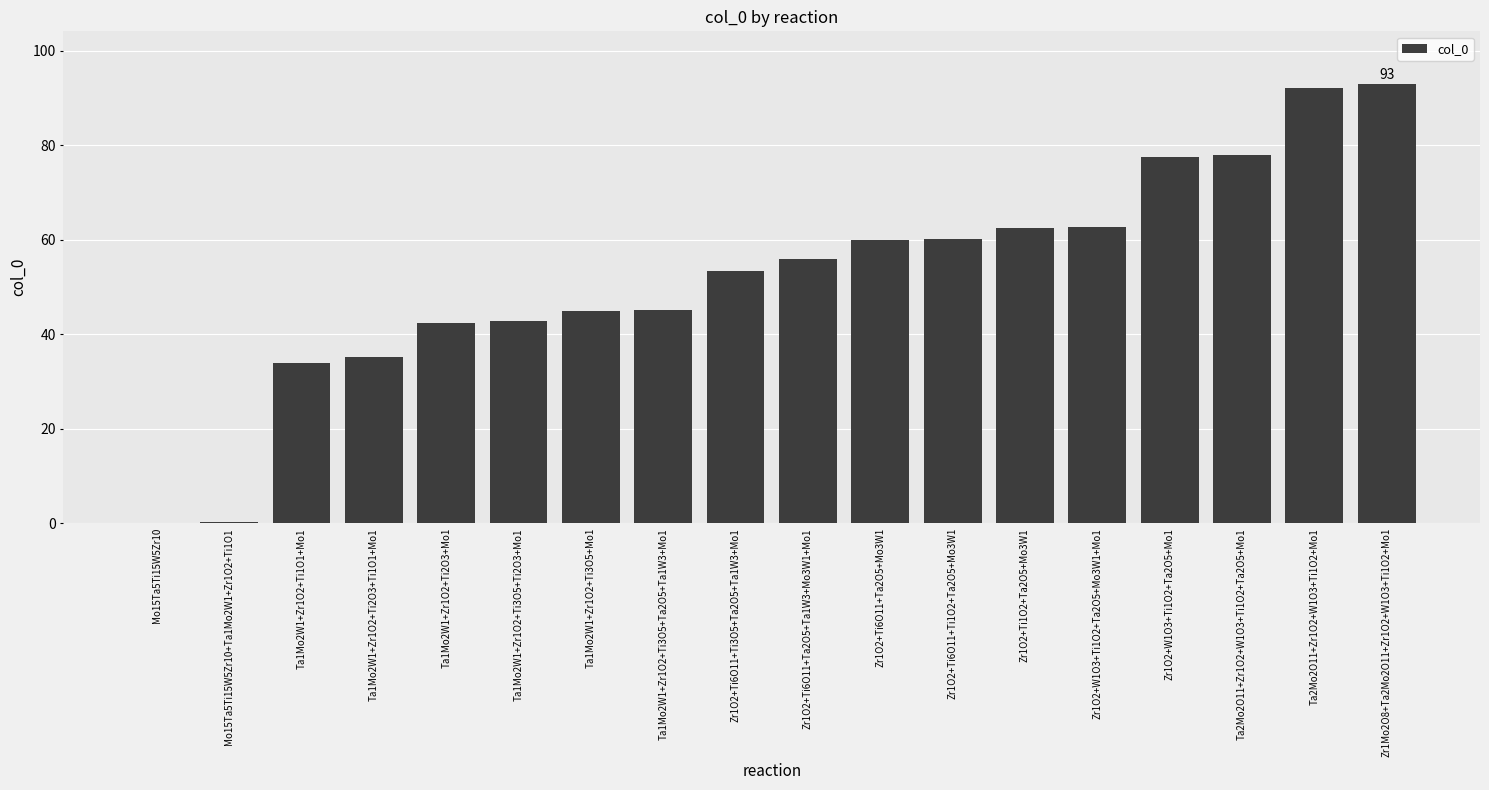

What is the approximate value at Ta1Mo2W1+Zr1O2+Ti2O3+Mo1?

42.5